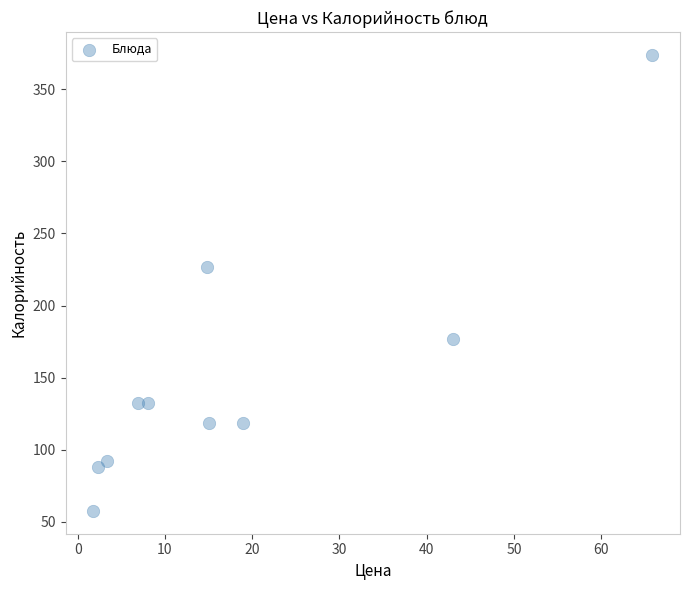

What is the average Y value?

151.7